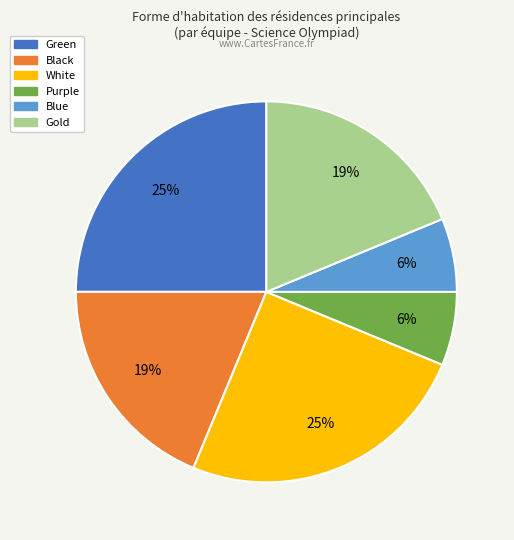

Is there any slice that represents more than half of the pie?

No